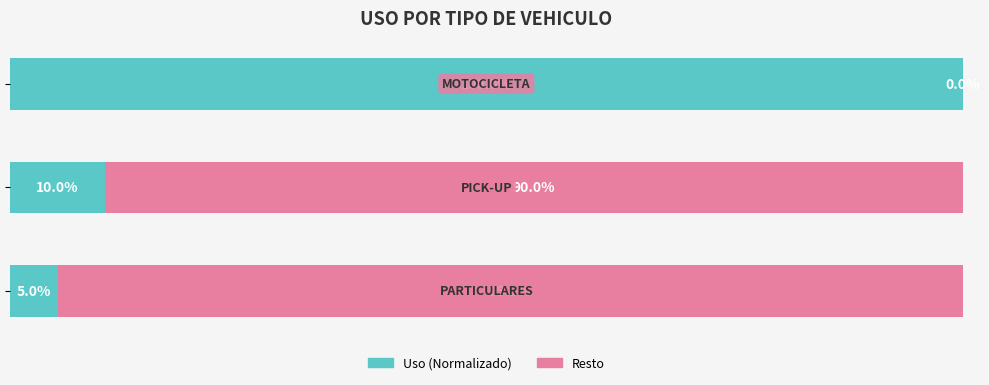

What are all the series names shown in the legend?

Uso (Normalizado), Resto